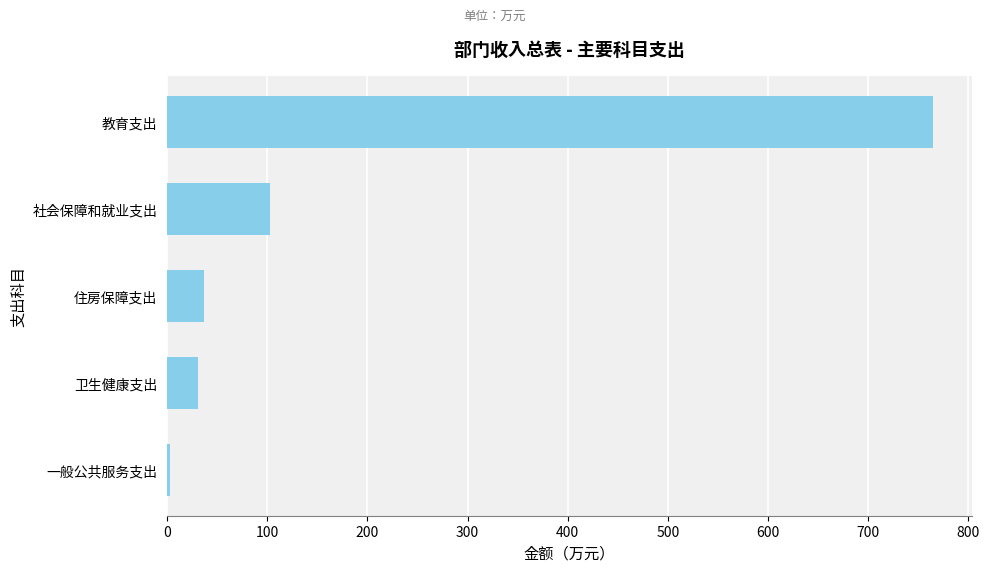

At which label is the value closest to 384?

社会保障和就业支出